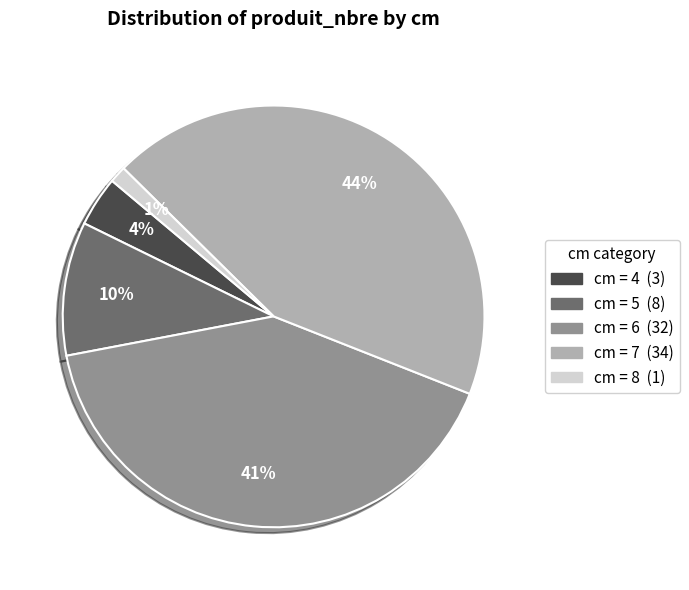

To the nearest percent, what is the average slice percentage?

20%